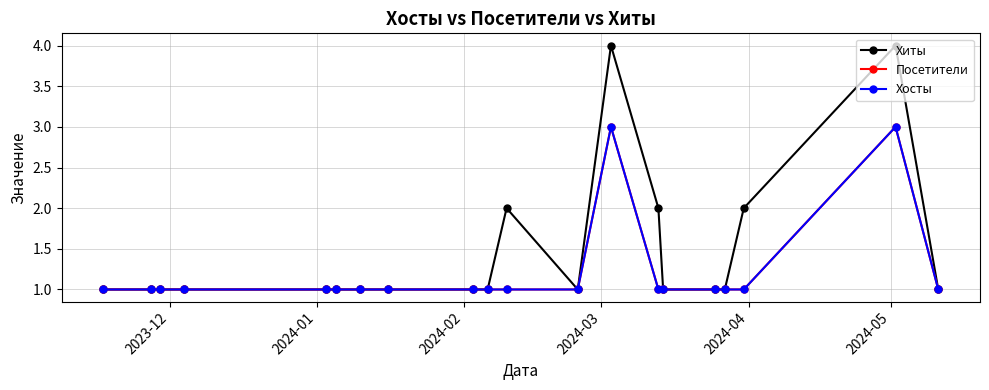

What is the smallest value displayed?

1